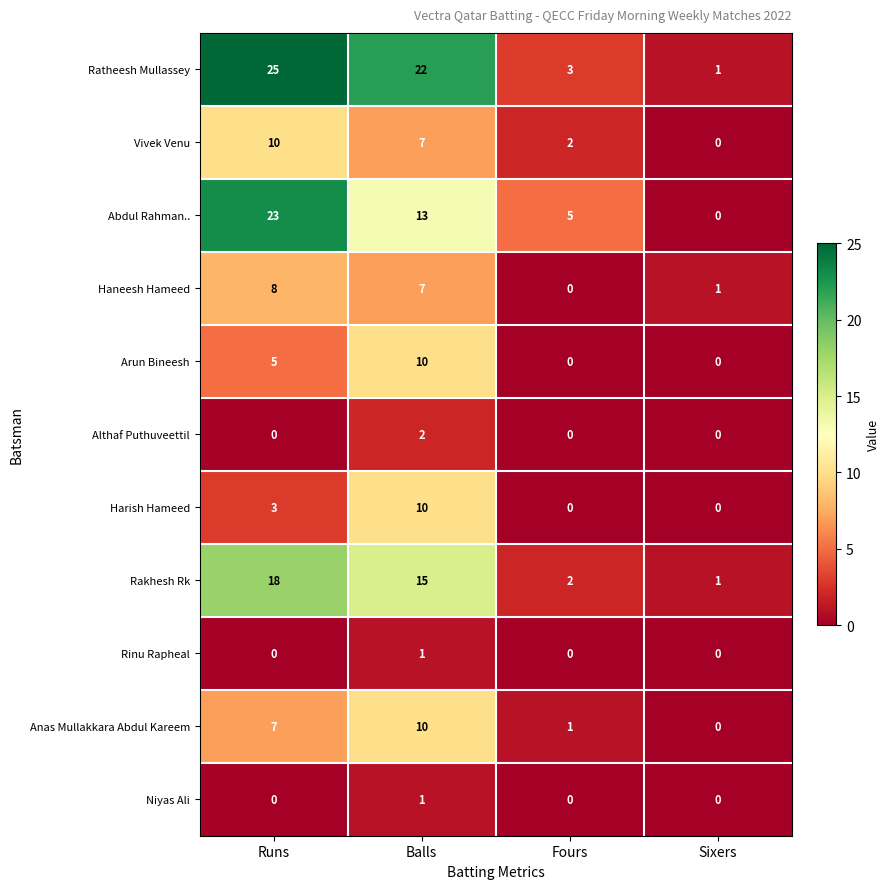

True or false: Haneesh Hameed has a value of 2 at Runs.

False